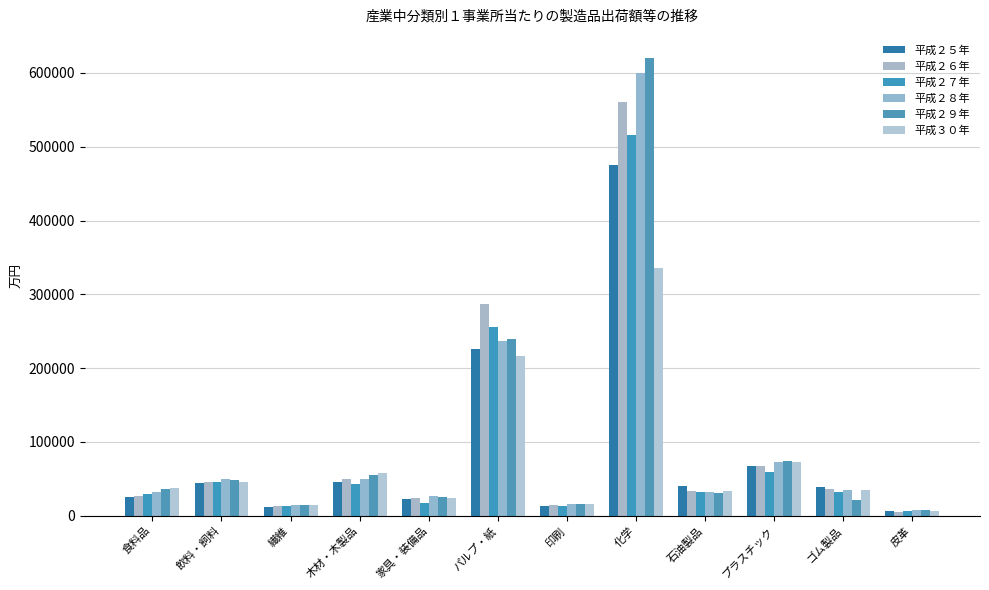

Which series has the largest range (max minus min)?

平成２９年